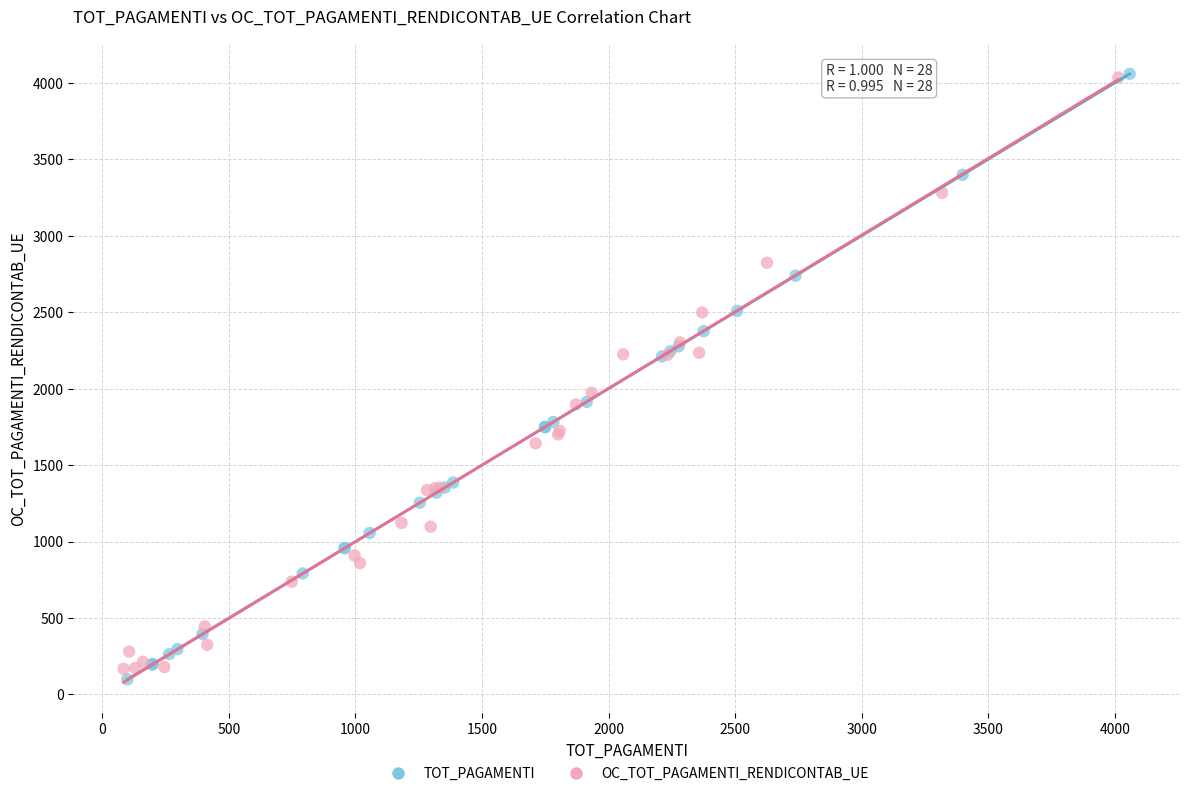

Which series reaches the minimum Y coordinate?

TOT_PAGAMENTI